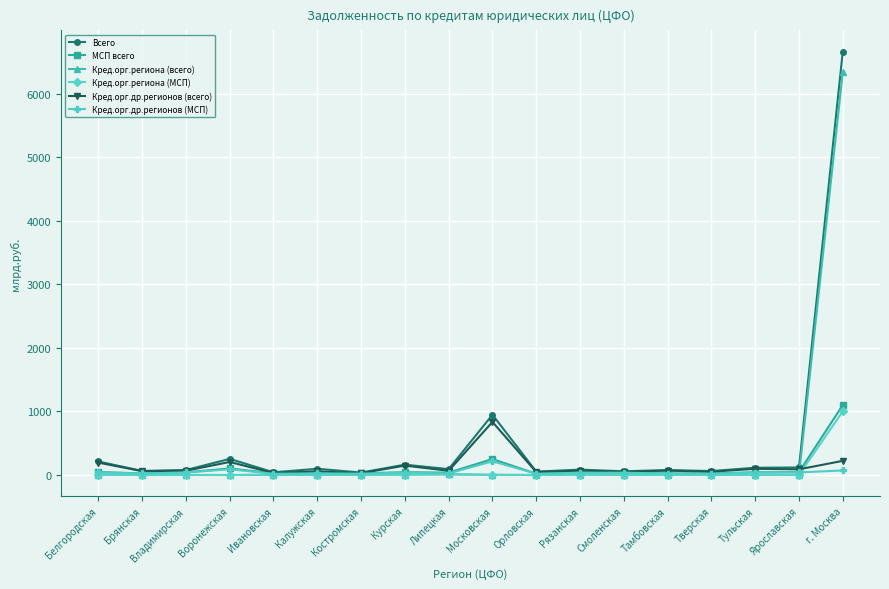

What is the total value across all series at Смоленская?

192.3